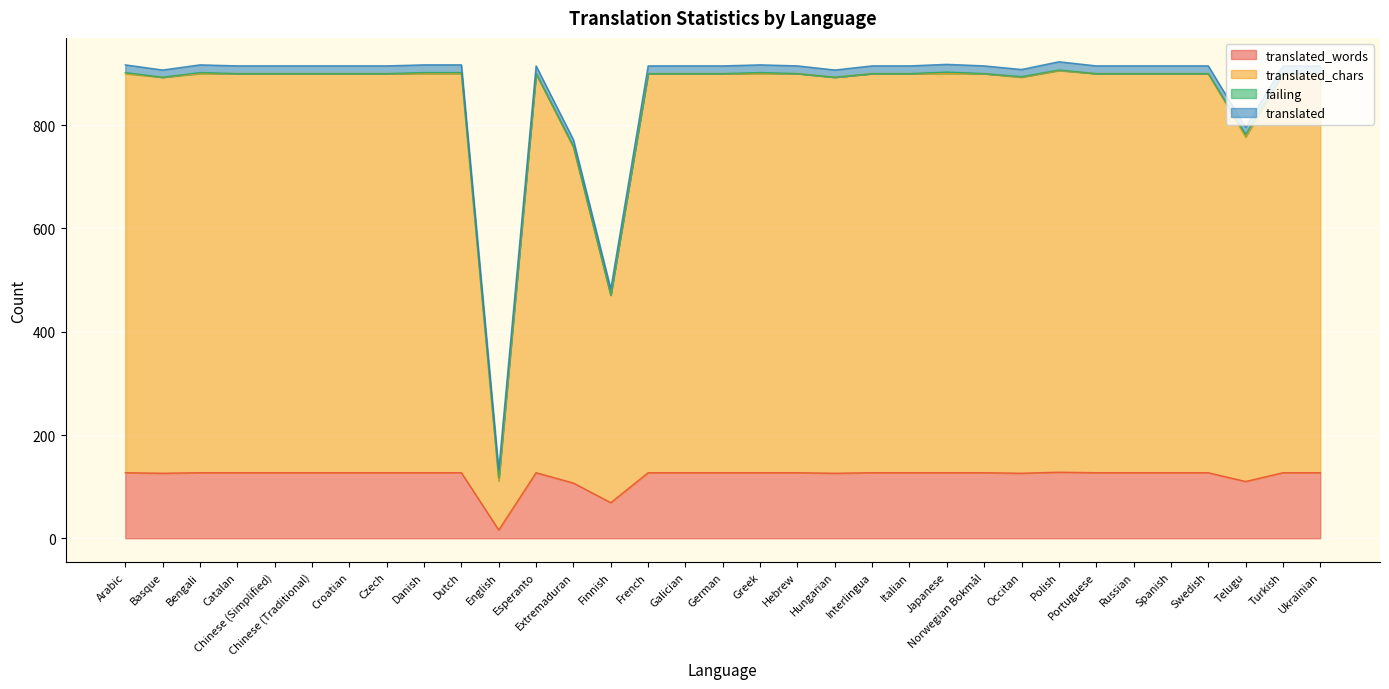

What is the difference between the maximum and minimum values in the translated_words series?

112